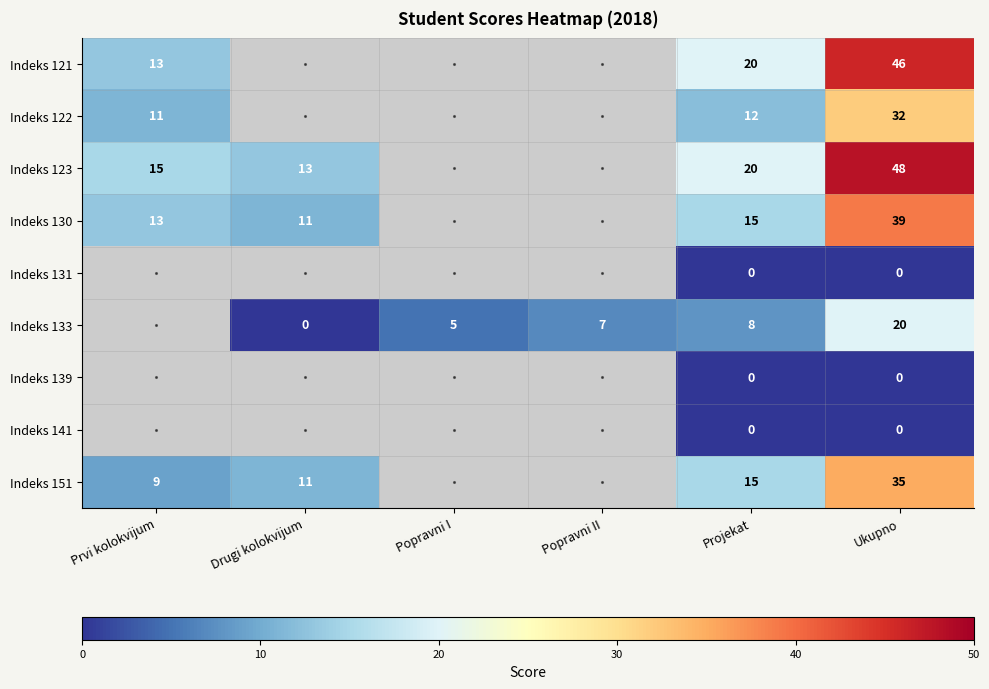

Rank the series at Projekat from highest to lowest value.

Indeks 121, Indeks 123, Indeks 130, Indeks 151, Indeks 122, Indeks 133, Indeks 131, Indeks 139, Indeks 141